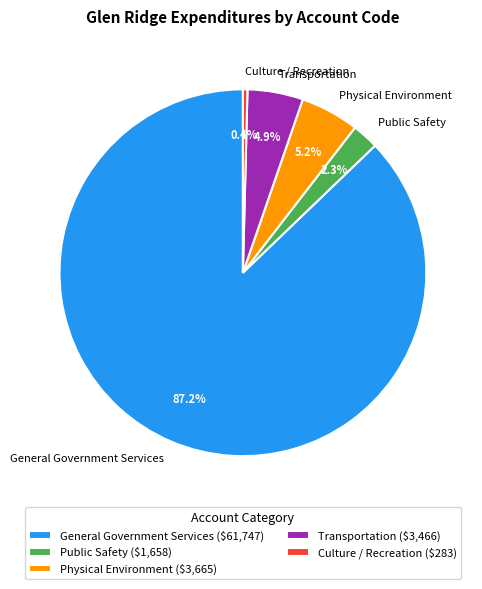

How many slices are in this pie chart?

5